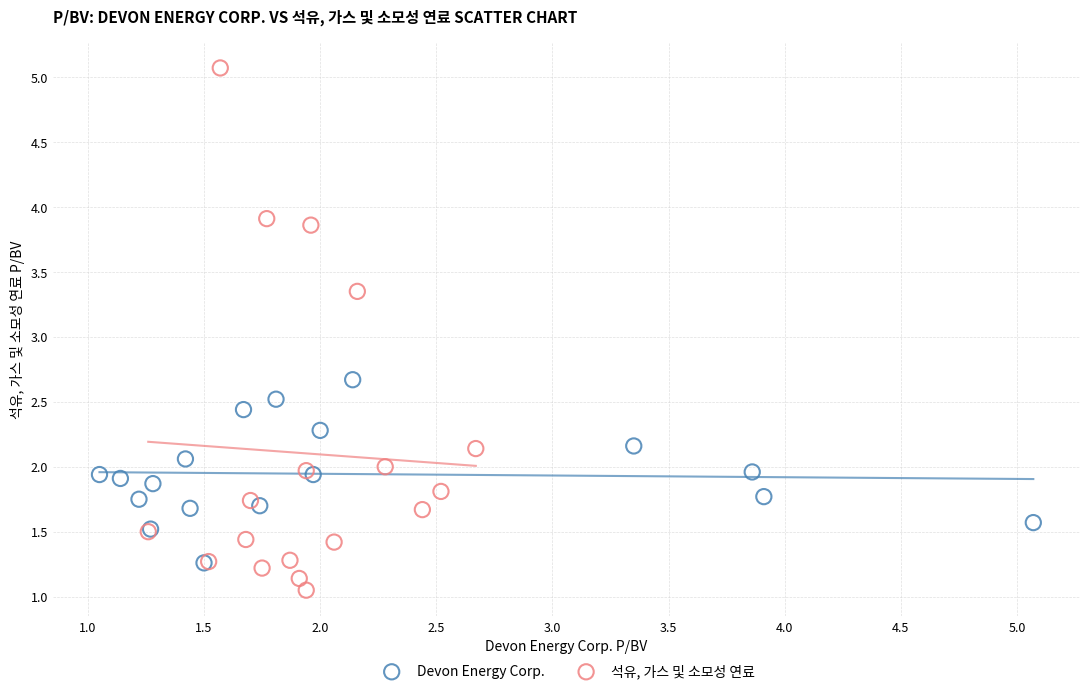

Which series has the largest Y range (max minus min)?

석유, 가스 및 소모성 연료